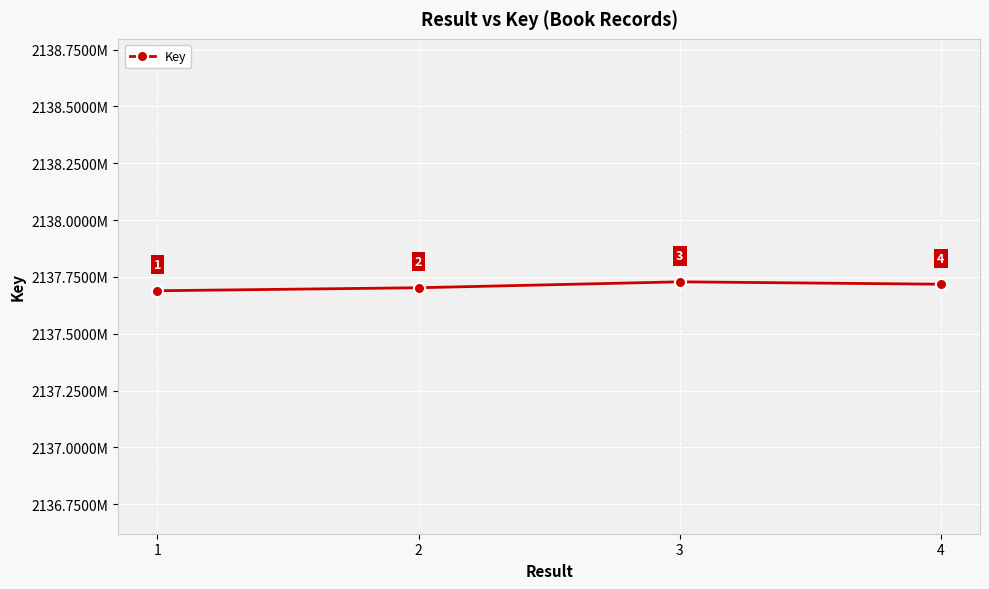

Reading left to right, list all the values displayed in this chart.

1=2137689102	2=2137702310	3=2137728373	4=2137717839